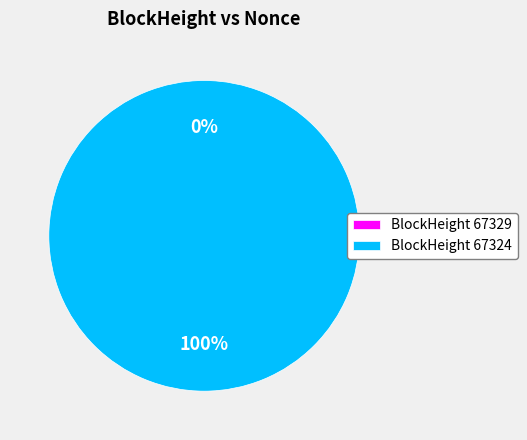

What is the largest slice in the pie chart?

67324